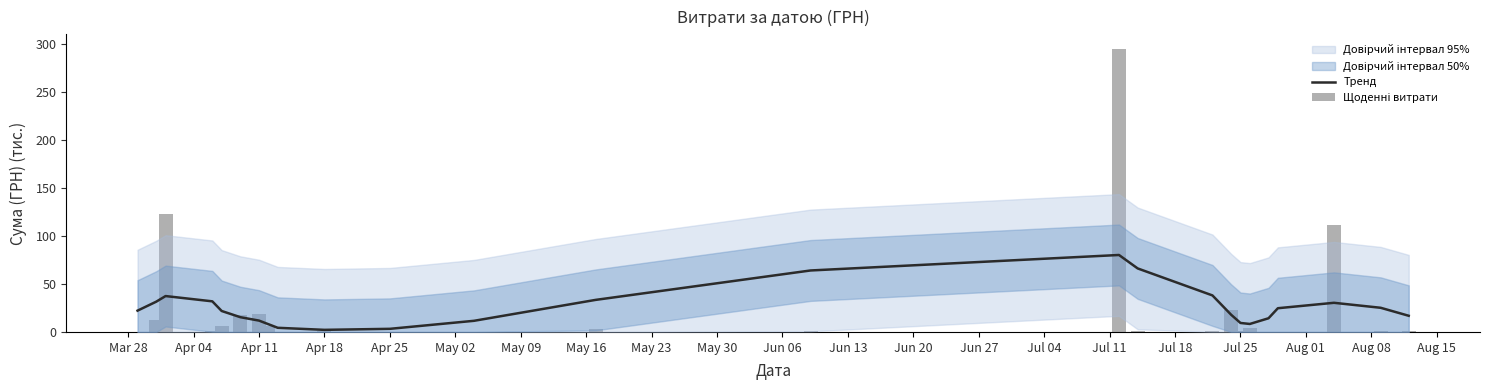

Is the value of Тренд at Apr 18 greater than the value of Щоденні витрати at Jul 18?

Yes